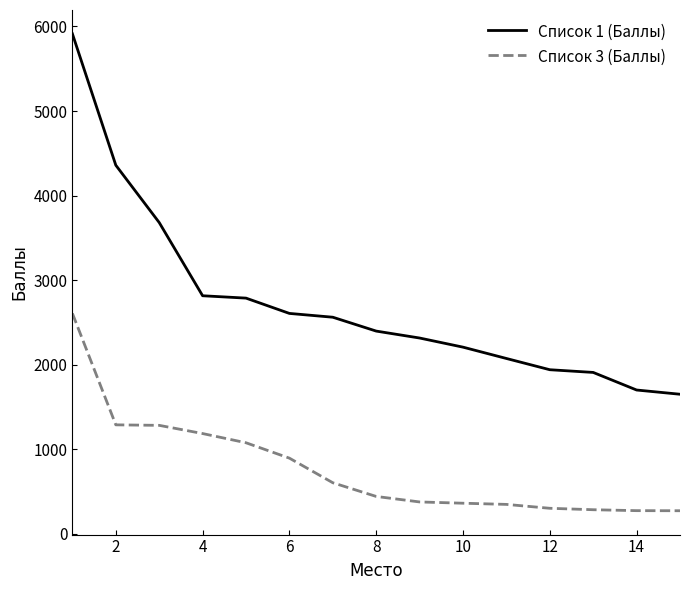

Which series has the largest range (max minus min)?

Список 1 (Баллы)